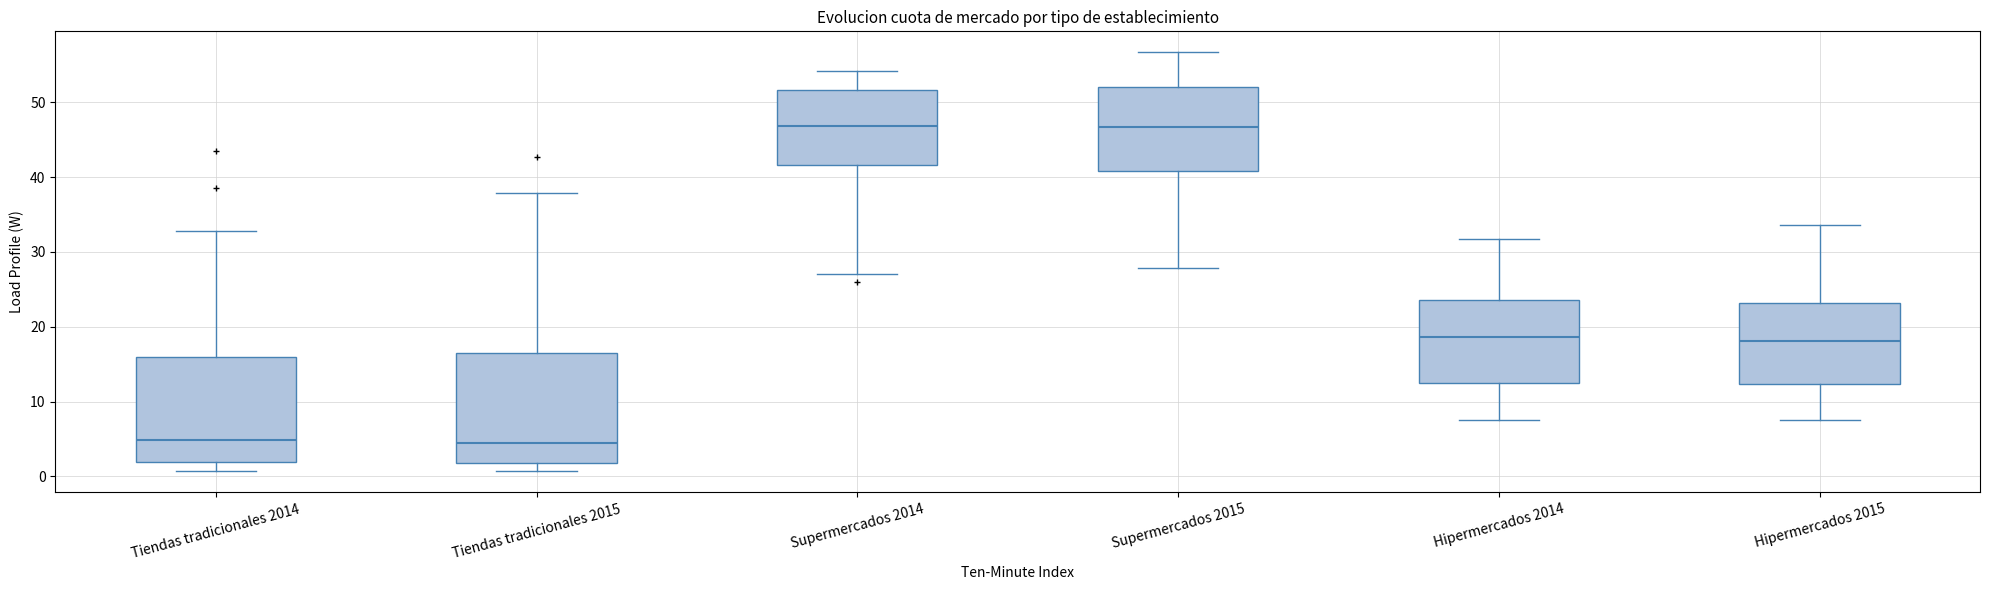

Where does the upper whisker of the box for Hipermercados 2014 end on the y-axis? The values are not printed on the chart, so give them approximately, as read against the axis.

32